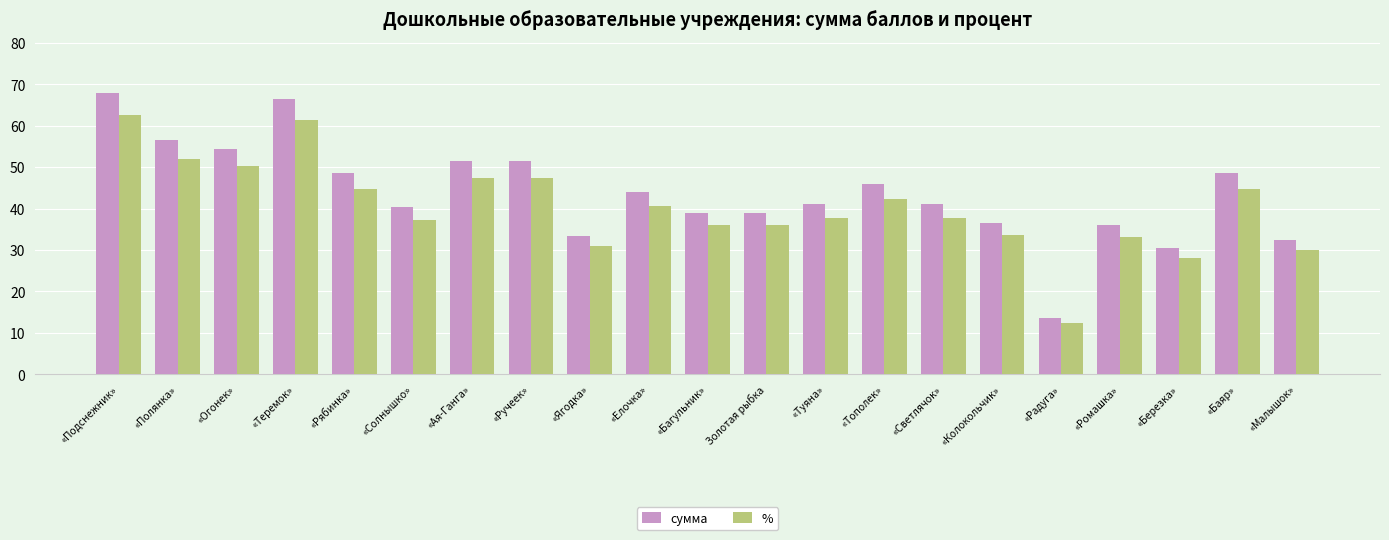

Is it true that % equals 11.6 at «Малышок»?

False